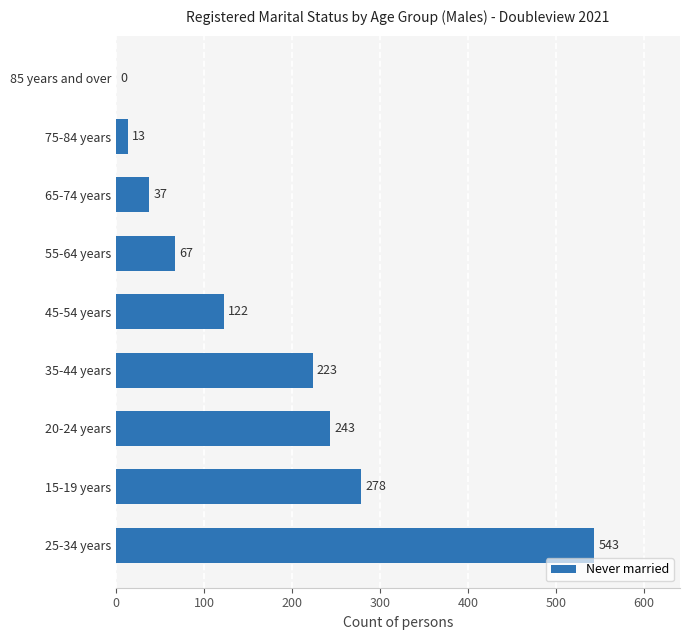

Count the number of data series in this chart.

1